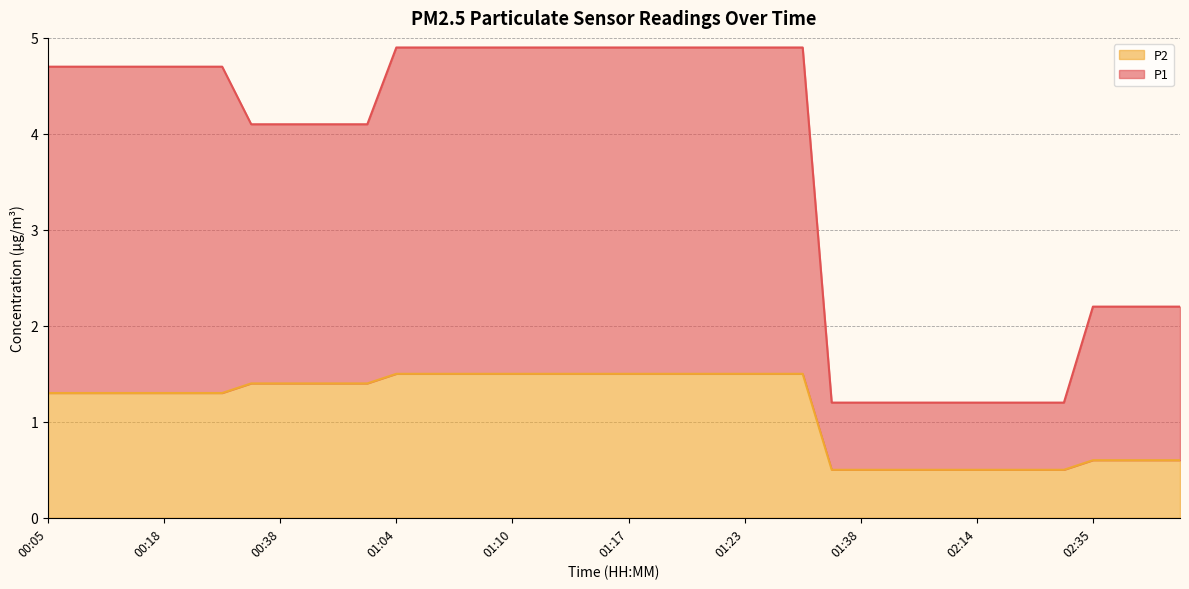

What is the sum of all P1 values?

146.5